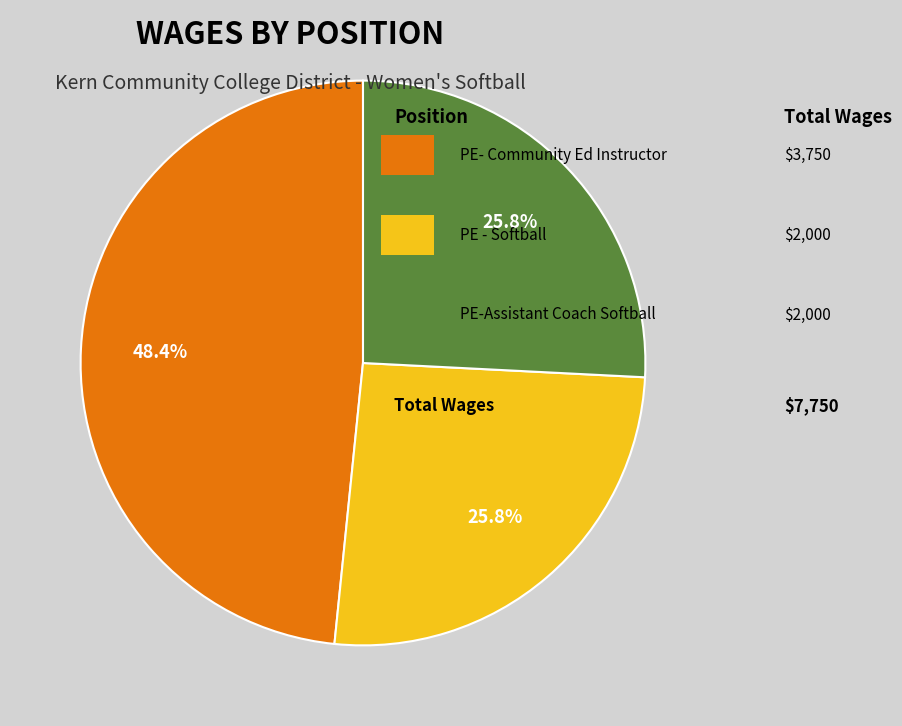

Is there any slice that represents more than half of the pie?

No